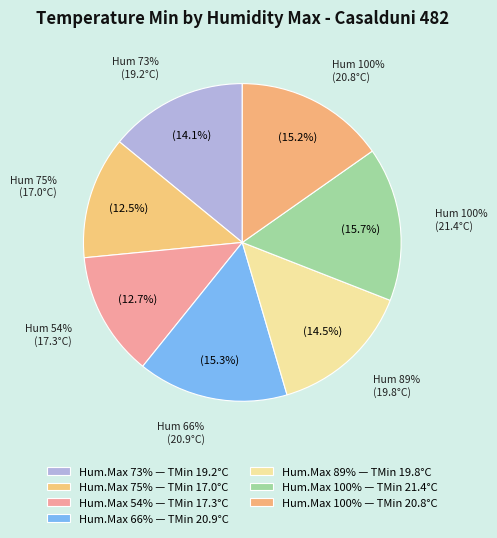

Which category has the smallest portion of the pie?

75